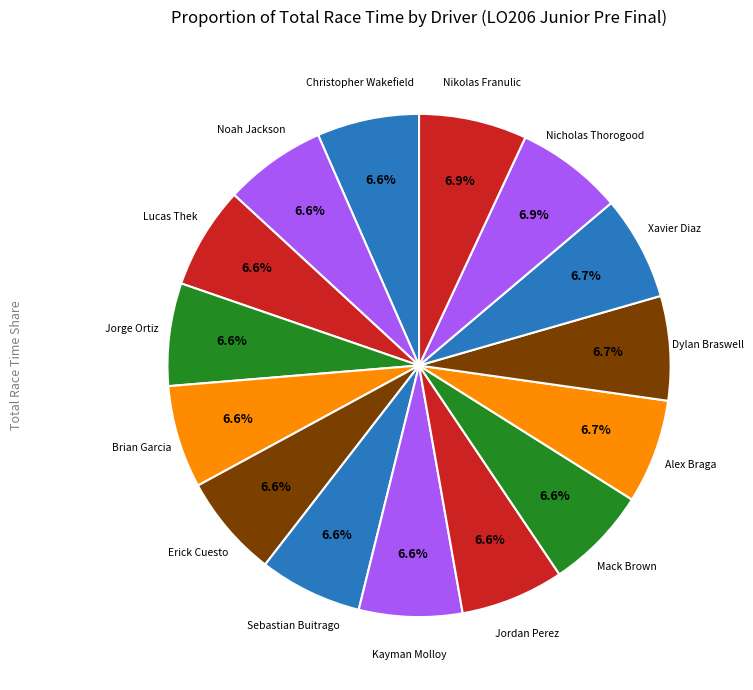

How many segments does this pie chart have?

15